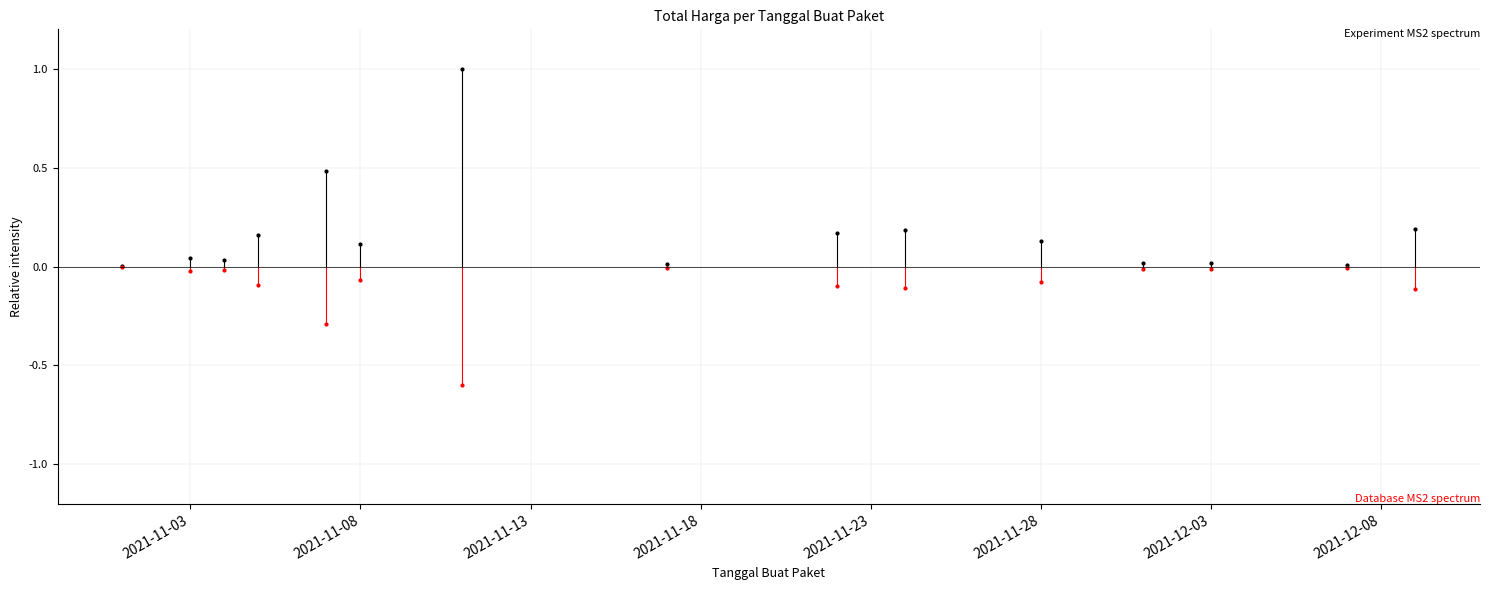

Rank the series by their average value, from lowest to highest.

Total Harga (mirrored), Total Harga